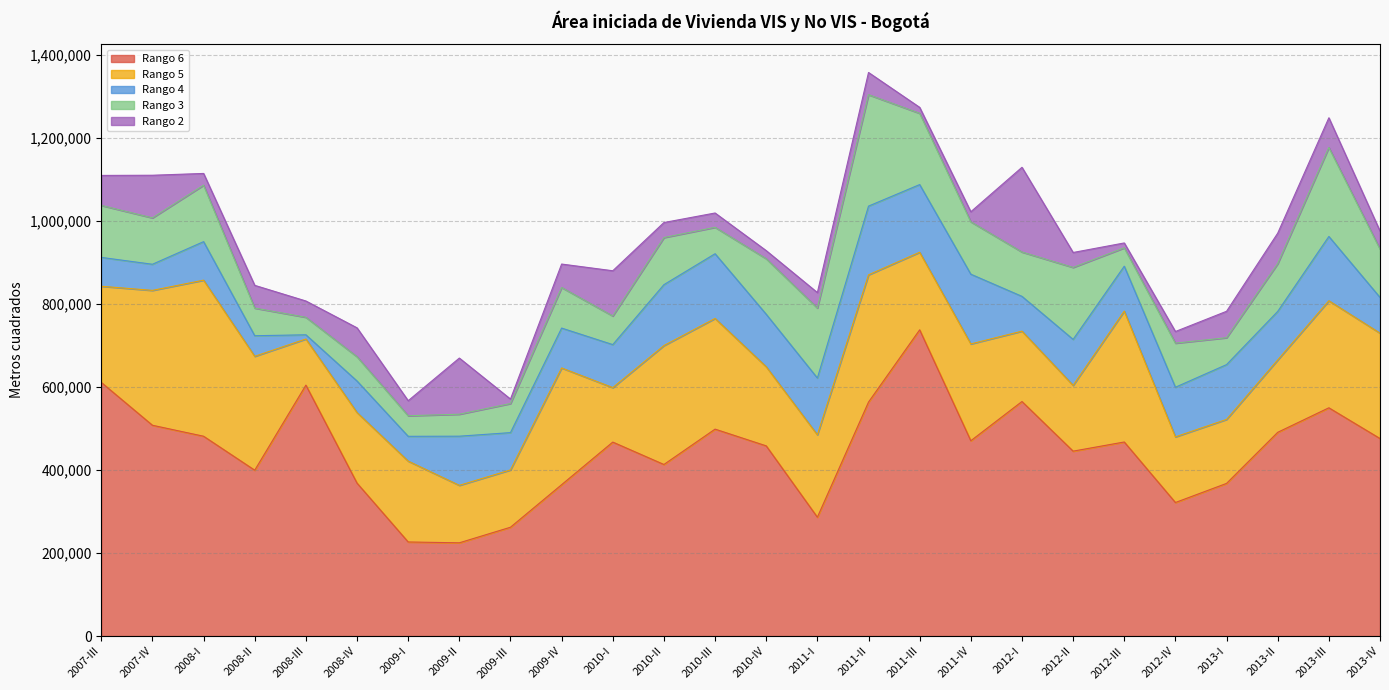

What is the lowest value of the Rango 6 series?

224754